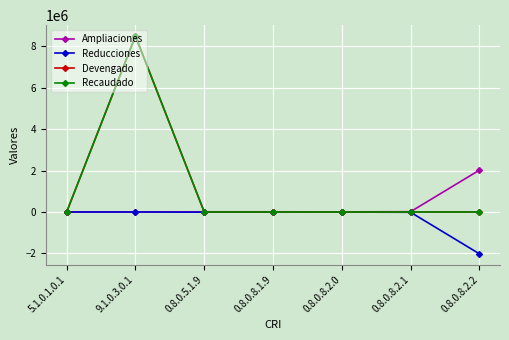

At 0.8.0.5.1.9, list the series in order from smallest to largest.

Reducciones, Devengado, Recaudado, Ampliaciones